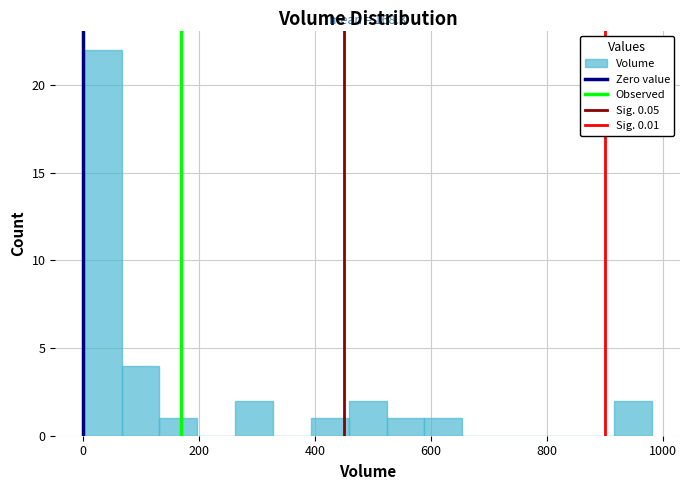

Around what value on the x-axis is the tallest bar? Give the approximate position of its centre, as read against the axis.

40